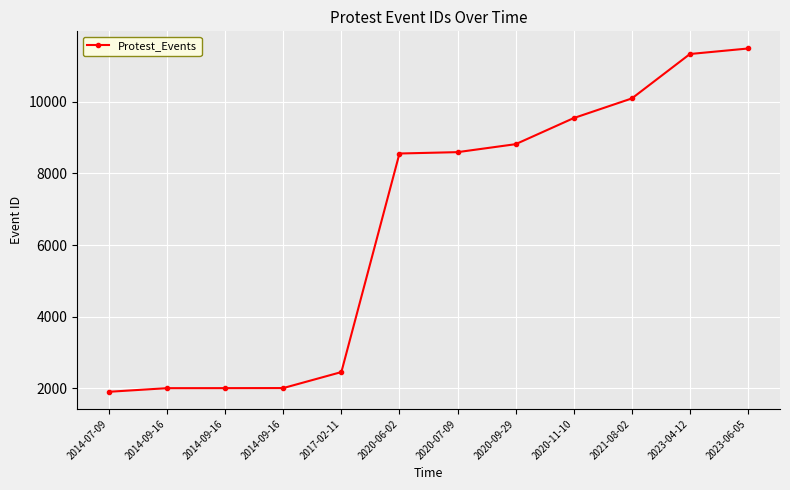

Rank the categories by value from lowest to highest.

2014-07-09, 2014-09-16, 2014-09-16, 2014-09-16, 2017-02-11, 2020-06-02, 2020-07-09, 2020-09-29, 2020-11-10, 2021-08-02, 2023-04-12, 2023-06-05